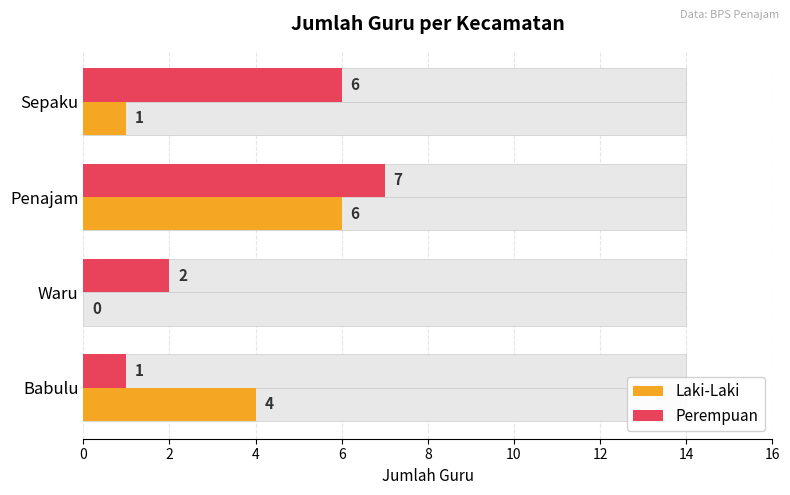

Rank the series by their maximum value, from lowest to highest.

Laki-Laki, Perempuan